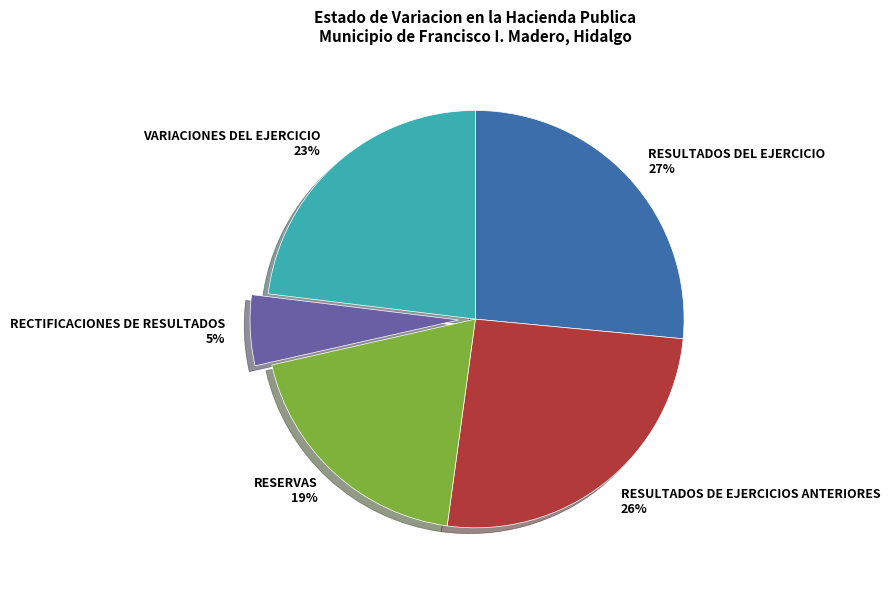

To the nearest percent, what percentage of the pie is RESULTADOS DE EJERCICIOS ANTERIORES?

26%